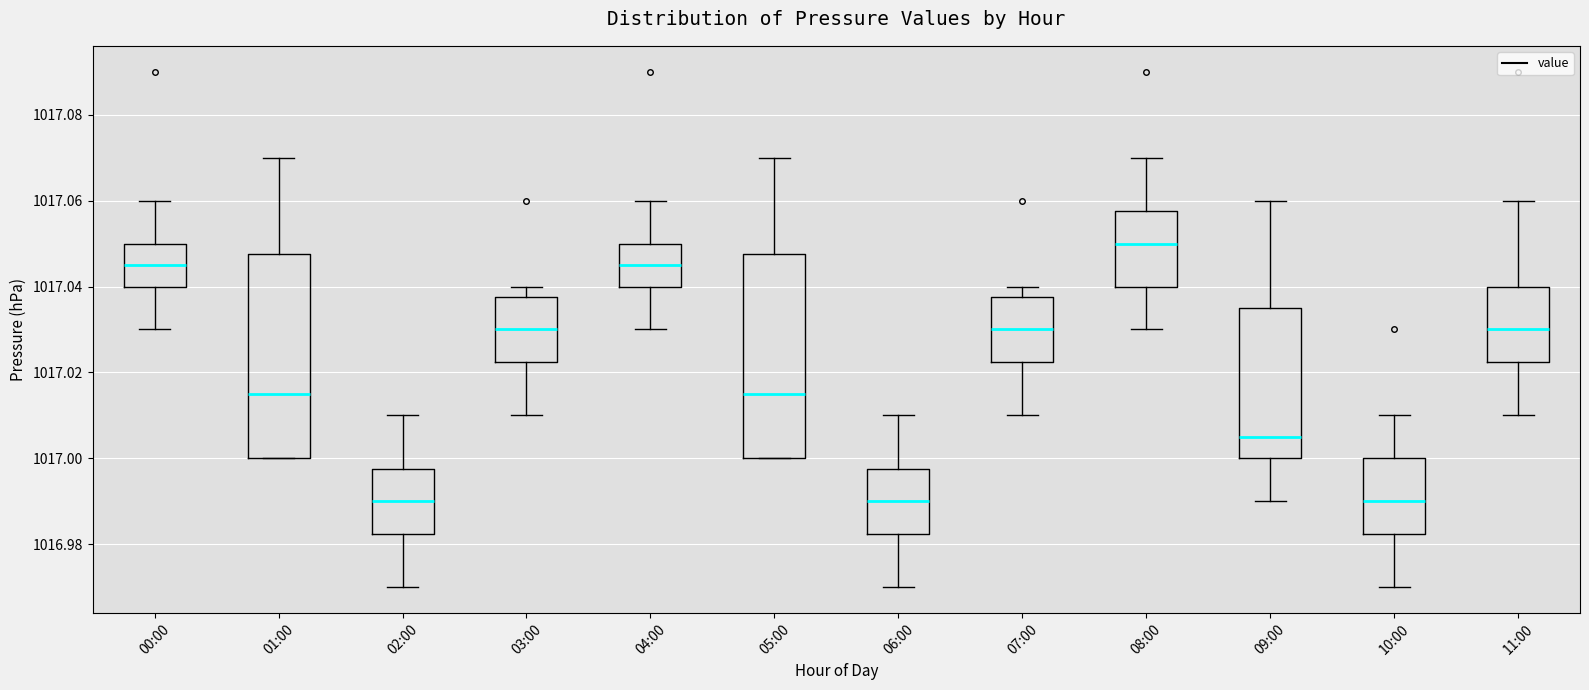

Reading left to right, transcribe this box plot: for each box, give where its median line is, the range the box spans, and where its two whiskers end, as read against the y-axis. The values are not printed on the chart, so give them approximately, as read against the axis.

00:00: median 1017.046, box 1017.040 to 1017.050, whiskers 1017.030 to 1017.060
01:00: median 1017.016, box 1017.000 to 1017.048, whiskers 1017.000 to 1017.070
02:00: median 1016.990, box 1016.982 to 1016.998, whiskers 1016.970 to 1017.010
03:00: median 1017.030, box 1017.022 to 1017.038, whiskers 1017.010 to 1017.040
04:00: median 1017.046, box 1017.040 to 1017.050, whiskers 1017.030 to 1017.060
05:00: median 1017.016, box 1017.000 to 1017.048, whiskers 1017.000 to 1017.070
06:00: median 1016.990, box 1016.982 to 1016.998, whiskers 1016.970 to 1017.010
07:00: median 1017.030, box 1017.022 to 1017.038, whiskers 1017.010 to 1017.040
08:00: median 1017.050, box 1017.040 to 1017.058, whiskers 1017.030 to 1017.070
09:00: median 1017.006, box 1017.000 to 1017.036, whiskers 1016.990 to 1017.060
10:00: median 1016.990, box 1016.982 to 1017.000, whiskers 1016.970 to 1017.010
11:00: median 1017.030, box 1017.022 to 1017.040, whiskers 1017.010 to 1017.060